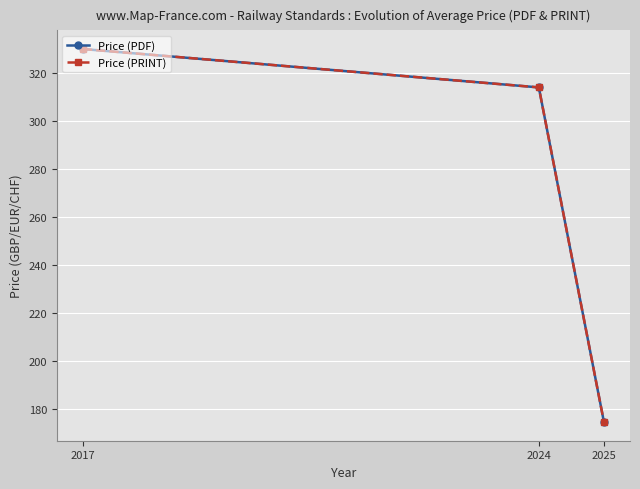

At which label does Price (PDF) reach its minimum?

2025